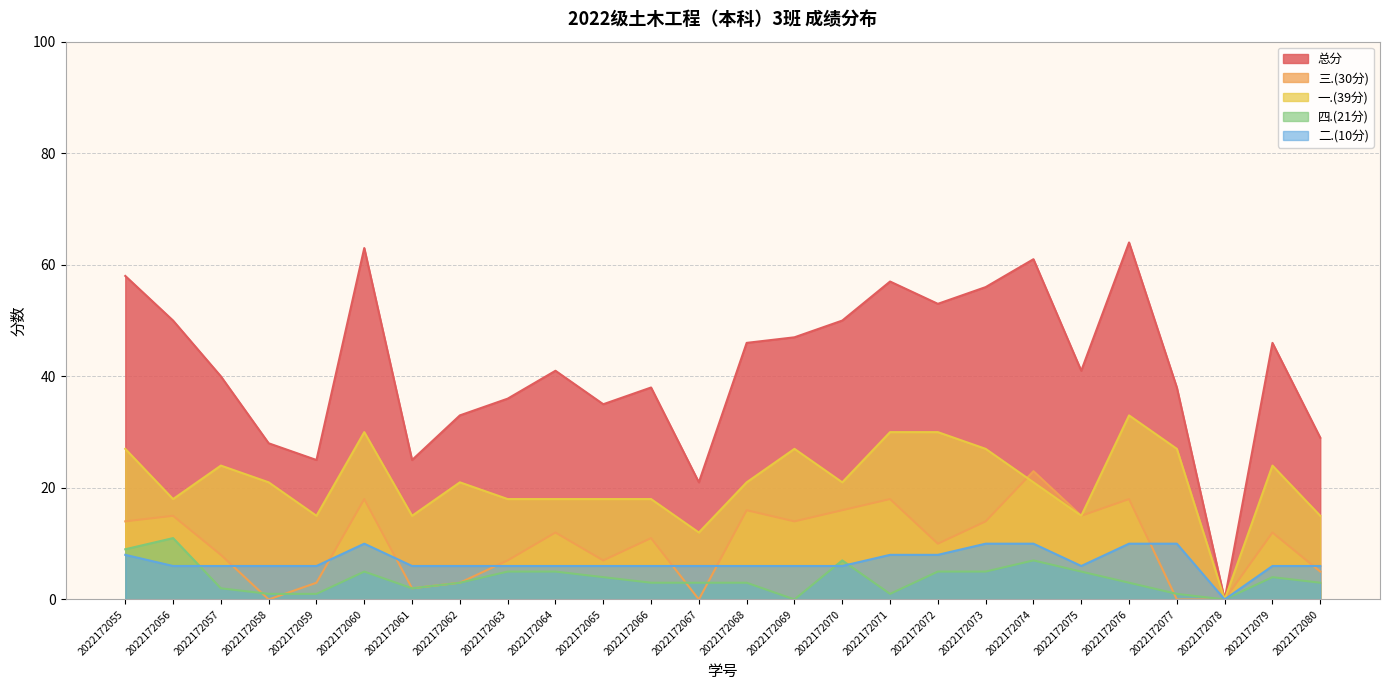

What is the sum of all 三.(30分) values?

261